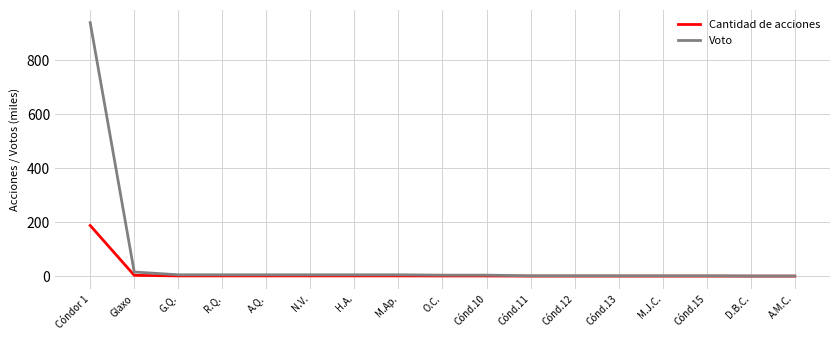

Rank the series by their average value, from highest to lowest.

Voto, Cantidad de acciones